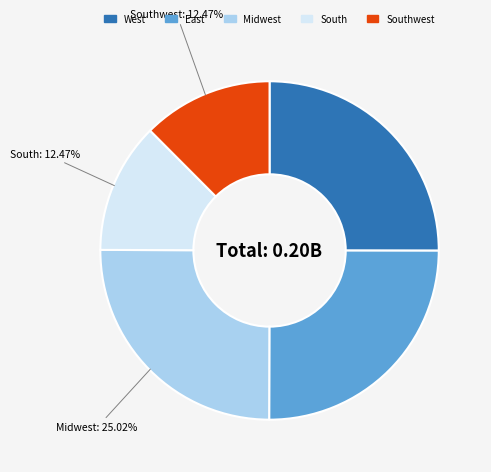

Count the number of slices in the pie.

5